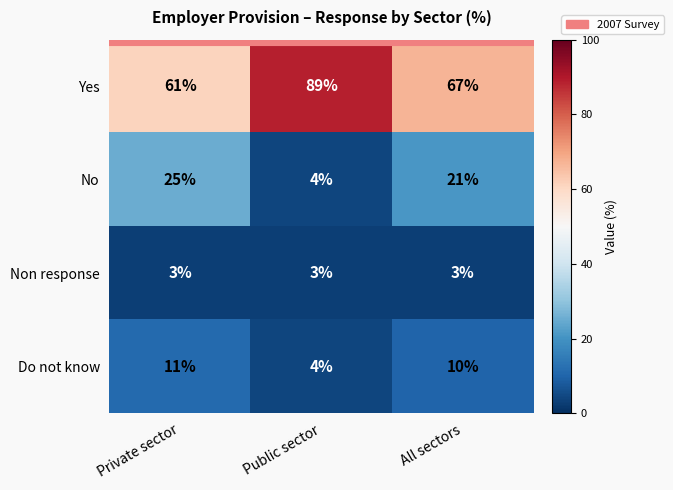

What is the sum of the Yes values at Private sector and All sectors?

128